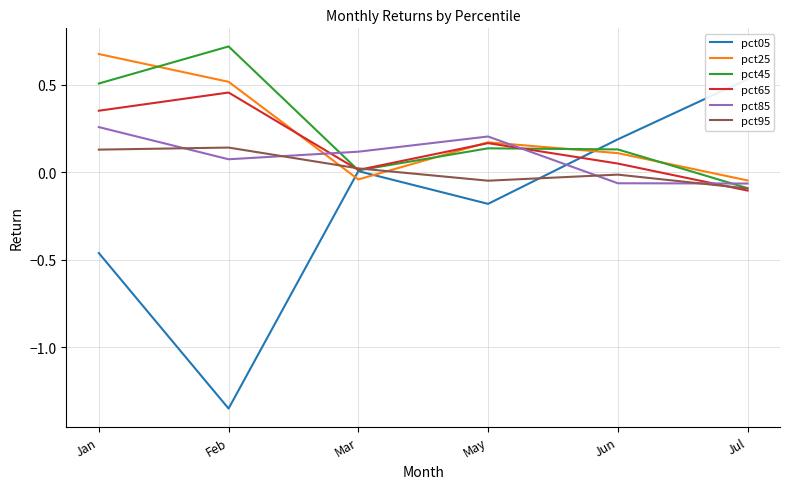

What is the label of the 2nd point from the right?

Jun